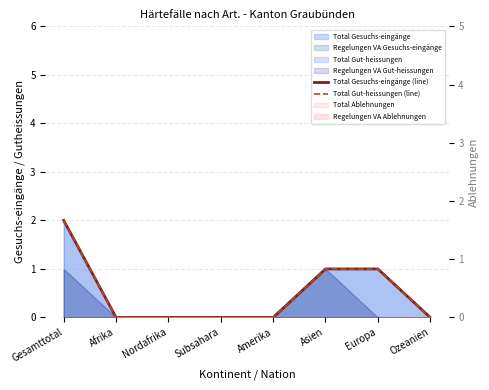

True or false: Total Gut-heissungen (line) and Total Gesuchs-eingänge (line) intersect in this chart.

False